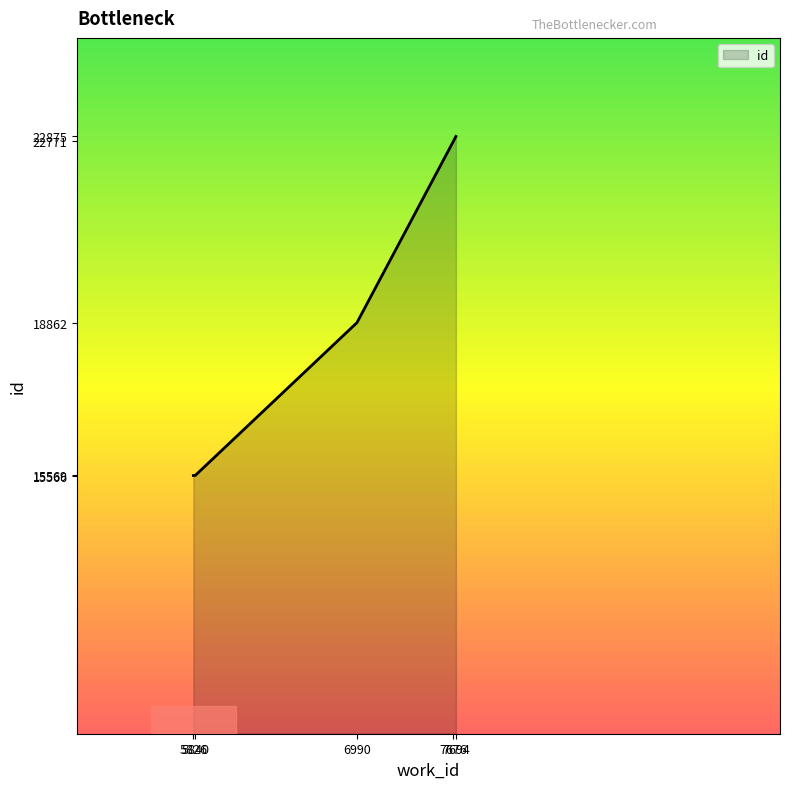

How many lines are shown in the chart?

1